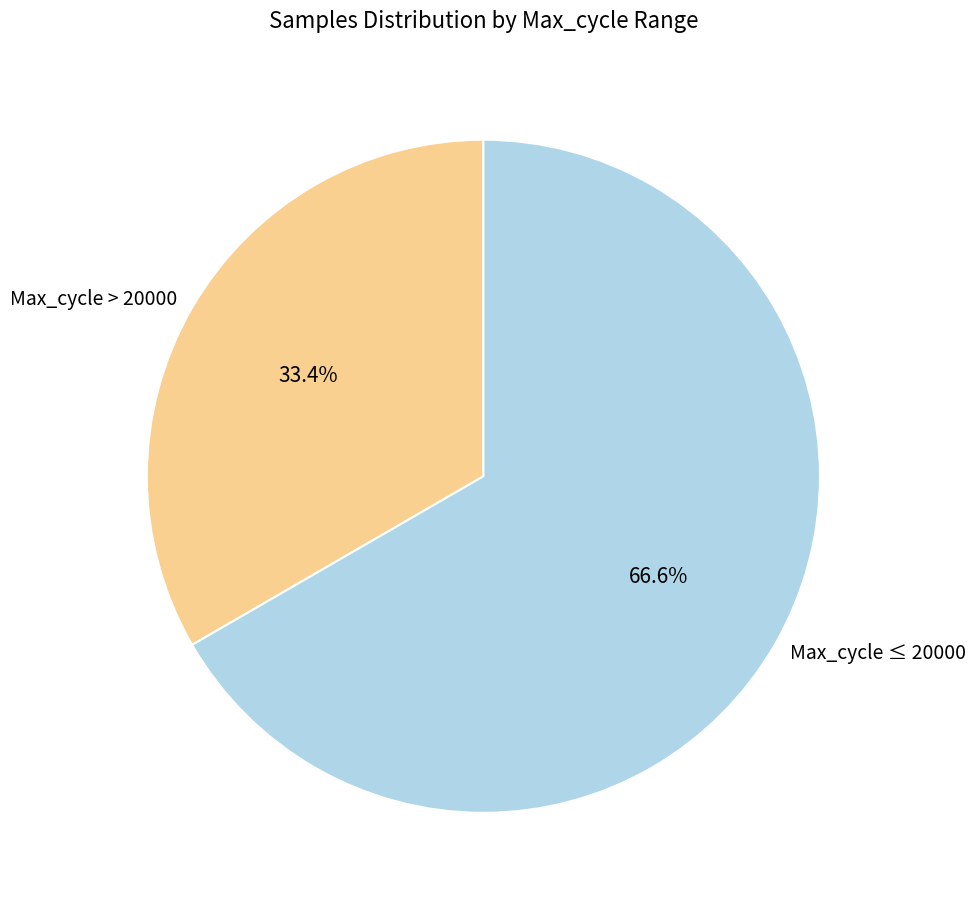

Rank the categories by value from highest to lowest.

Max_cycle ≤ 20000, Max_cycle > 20000